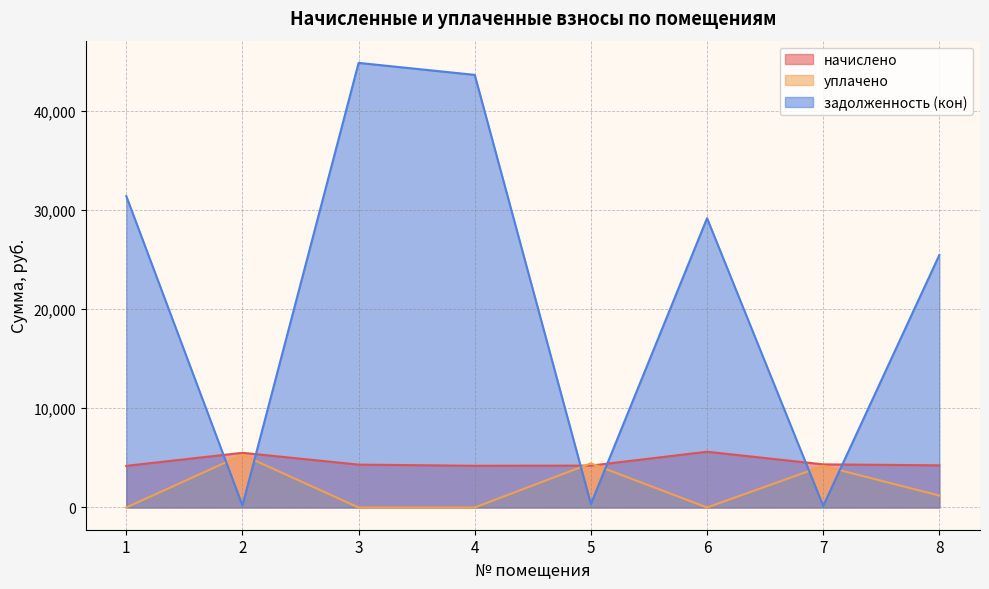

The value of задолженность (кон) at 2 is 206.1. True or false?

True